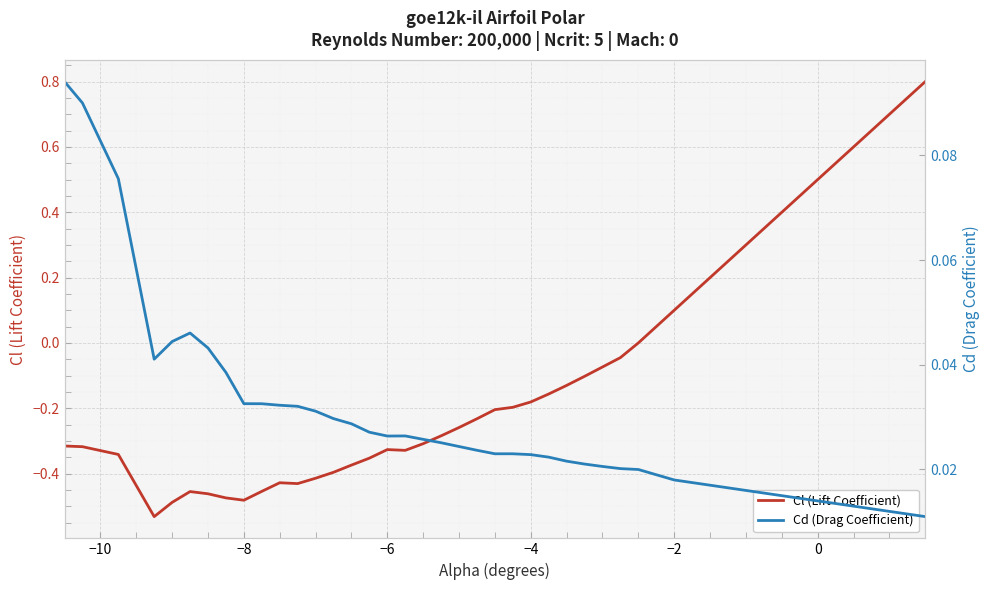

What are all the series names shown in the legend?

Cl (Lift Coefficient), Cd (Drag Coefficient)